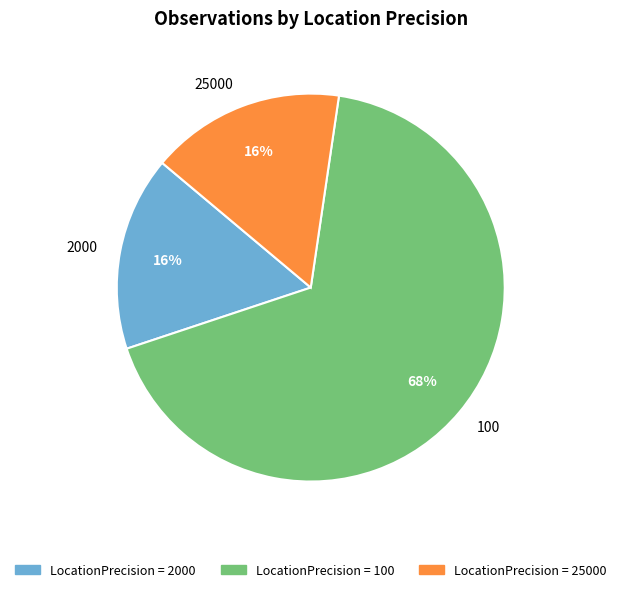

What is the majority slice?

100